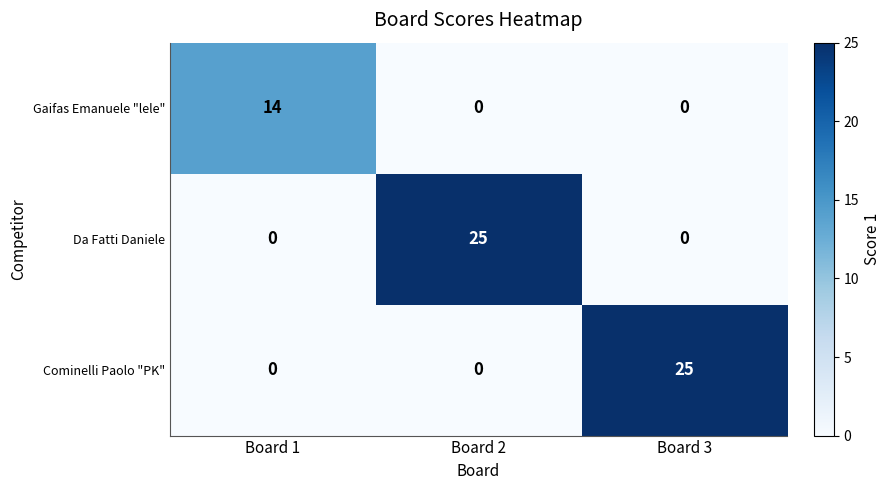

What is the sum of the Da Fatti Daniele values at Board 1 and Board 2?

25